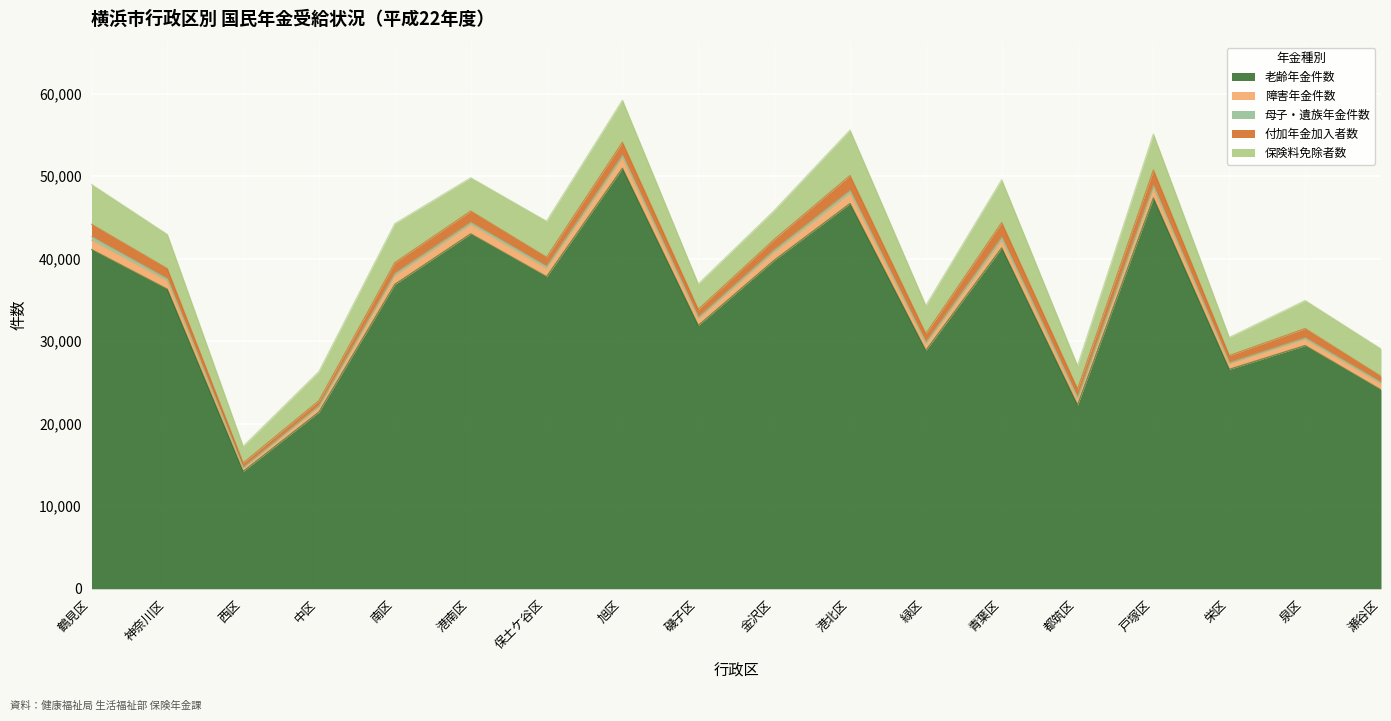

True or false: 障害年金件数 and 老齢年金件数 intersect in this chart.

False